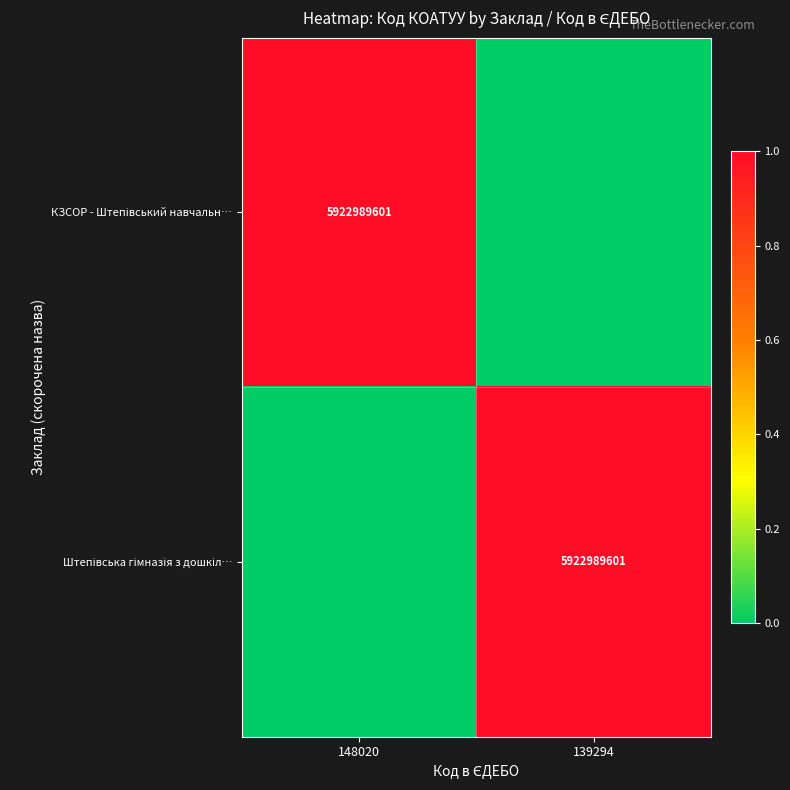

How many data points in Штепівська гімназія з дошкіл… are less than 1?

1